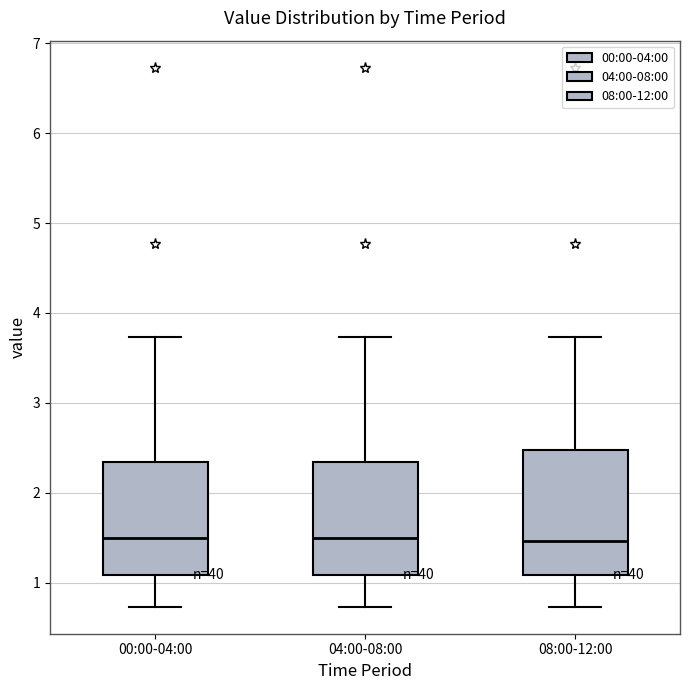

Which box is the tallest, from its lower edge to its upper edge?

08:00-12:00